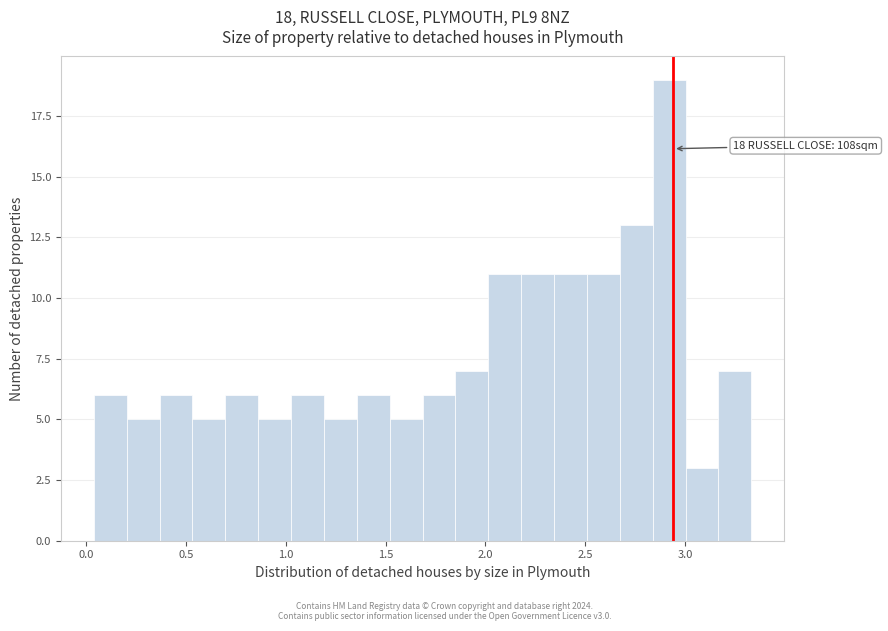

Around what value on the x-axis is the tallest bar? Give the approximate position of its centre, as read against the axis.

2.90